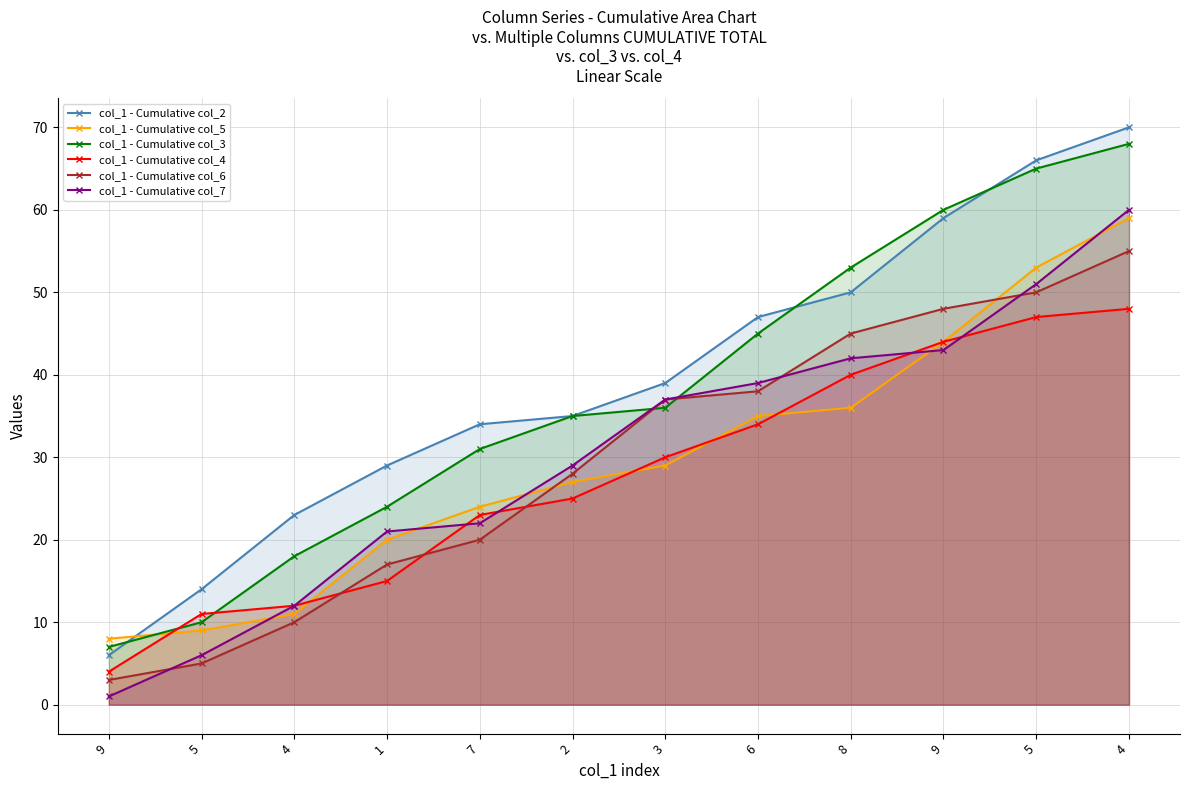

Reading right to left, what are all the values shown in this chart?

col_1 - Cumulative col_2: 70	66	59	50	47	39	35	34	29	23	14	6
col_1 - Cumulative col_5: 59	53	44	36	35	29	27	24	20	11	9	8
col_1 - Cumulative col_3: 68	65	60	53	45	36	35	31	24	18	10	7
col_1 - Cumulative col_4: 48	47	44	40	34	30	25	23	15	12	11	4
col_1 - Cumulative col_6: 55	50	48	45	38	37	28	20	17	10	5	3
col_1 - Cumulative col_7: 60	51	43	42	39	37	29	22	21	12	6	1